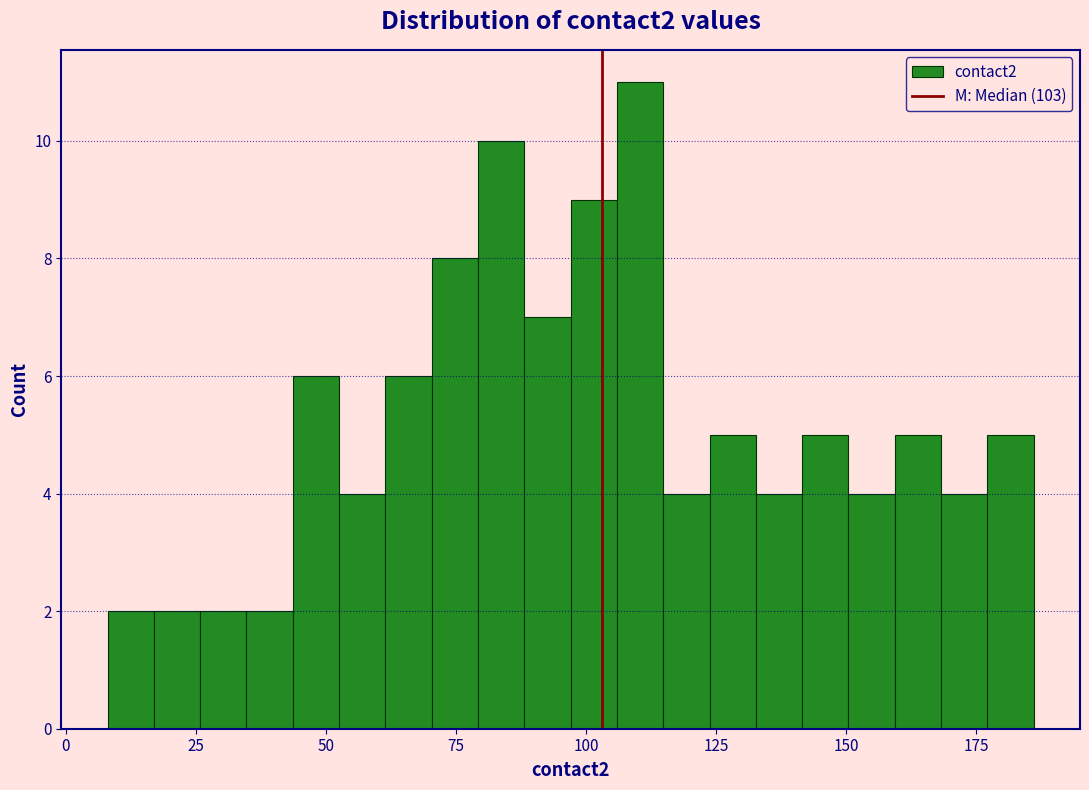

Read against the x-axis, roughly where is the centre of the tallest bar?

110